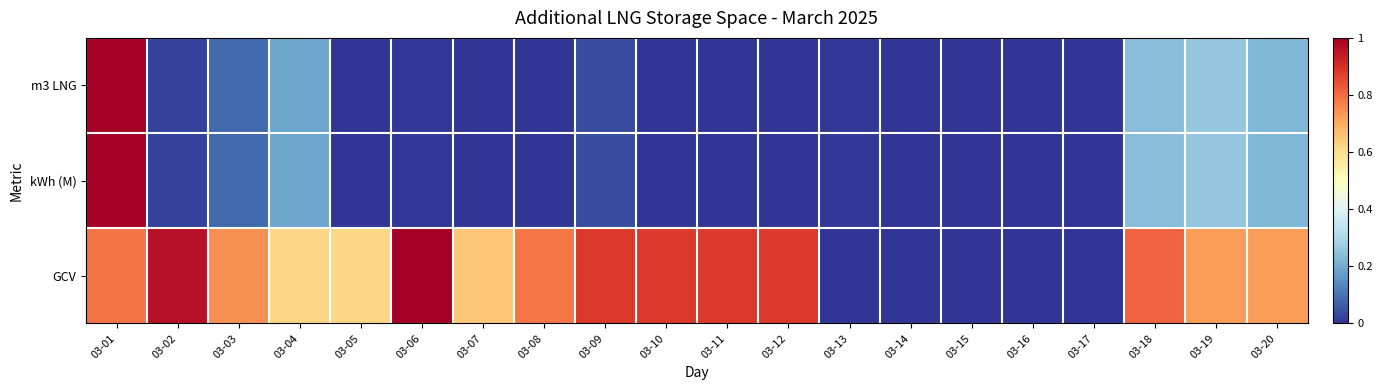

How many data points does each series have?

20